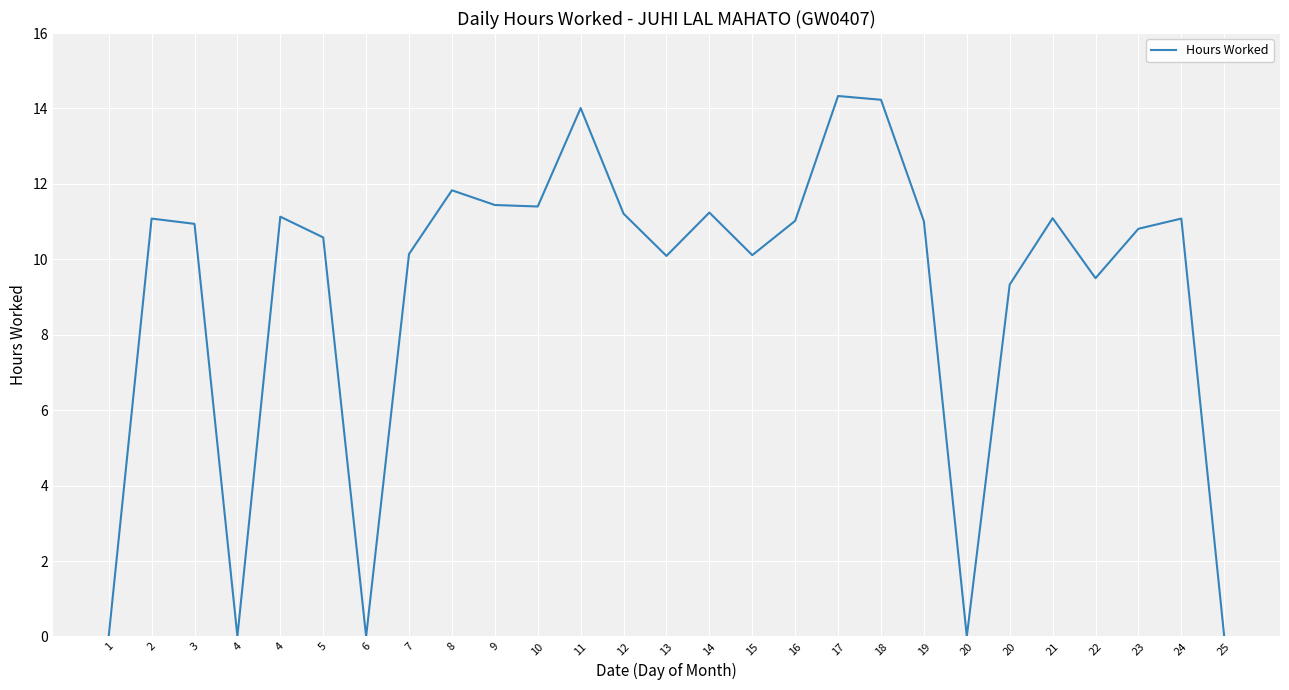

How many lines are shown in the chart?

1